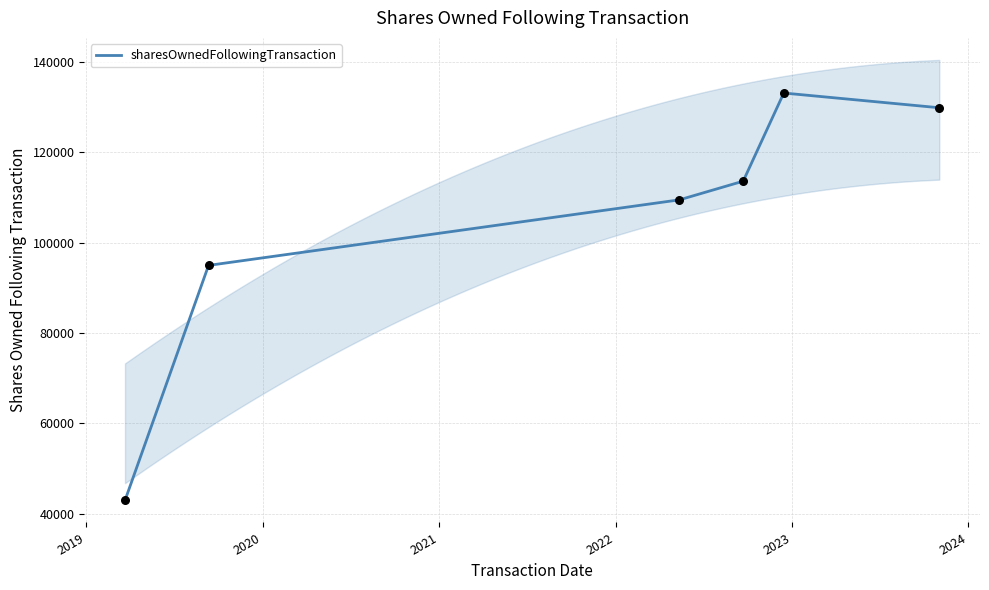

What is the highest value of the sharesOwnedFollowingTransaction series?

133109